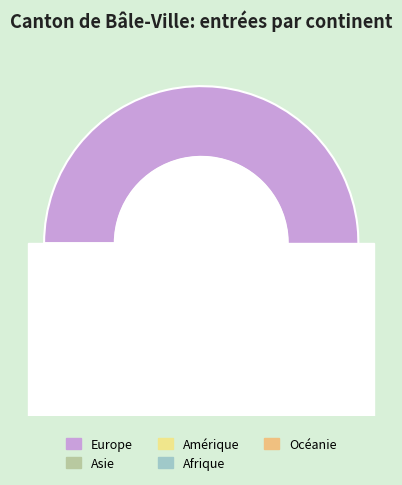

Is Océanie the majority of the pie?

No